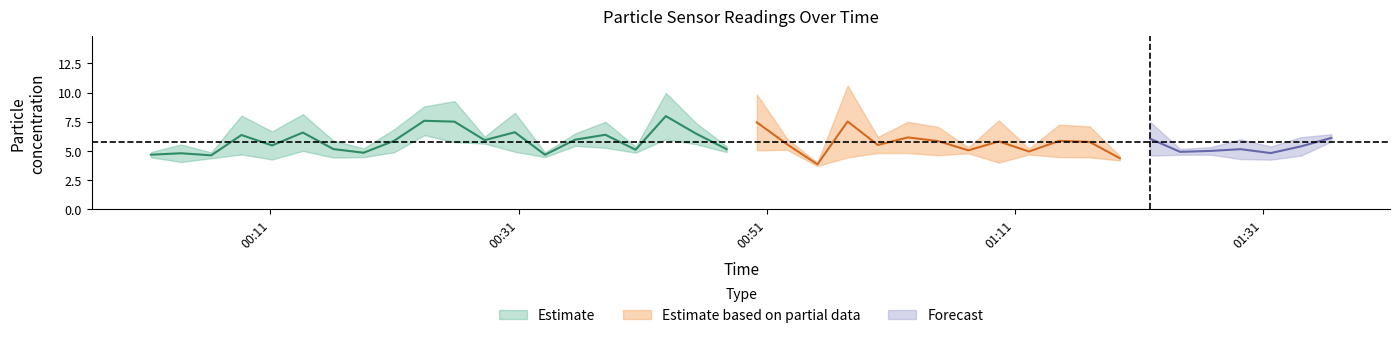

What is the difference between the SDS_P2 values at 2023/02/28 00:23:24 and 2023/02/28 00:55:05?

2.6